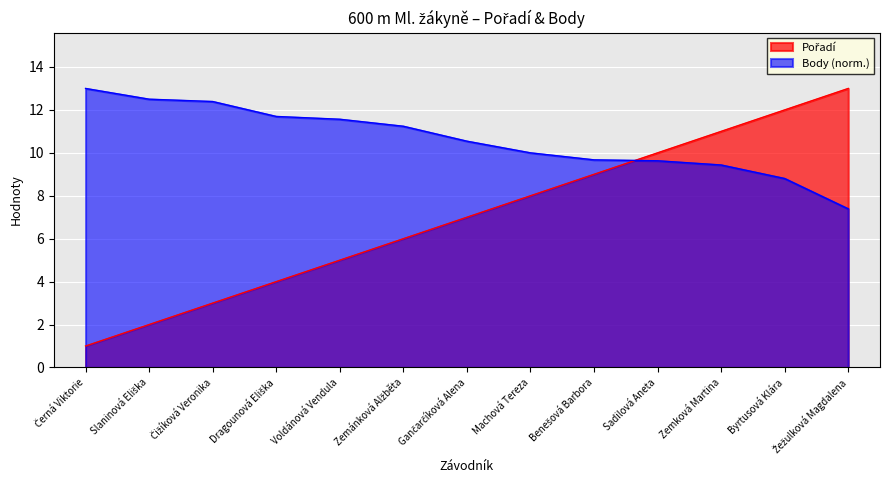

Reading right to left, what are all the values shown in this chart?

Pořadí: Žežulková Magdalena=13.0	Byrtusová Klára=12.0	Zemková Martina=11.0	Sadilová Aneta=10.0	Benešová Barbora=9.0	Machová Tereza=8.0	Gančarčíková Alena=7.0	Zemánková Alžběta=6.0	Voldánová Vendula=5.0	Dragounová Eliška=4.0	Čižíková Veronika=3.0	Slaninová Eliška=2.0	Černá Viktorie=1.0
Body: Žežulková Magdalena=7.4	Byrtusová Klára=8.8	Zemková Martina=9.4	Sadilová Aneta=9.6	Benešová Barbora=9.7	Machová Tereza=10.0	Gančarčíková Alena=10.5	Zemánková Alžběta=11.2	Voldánová Vendula=11.6	Dragounová Eliška=11.7	Čižíková Veronika=12.4	Slaninová Eliška=12.5	Černá Viktorie=13.0